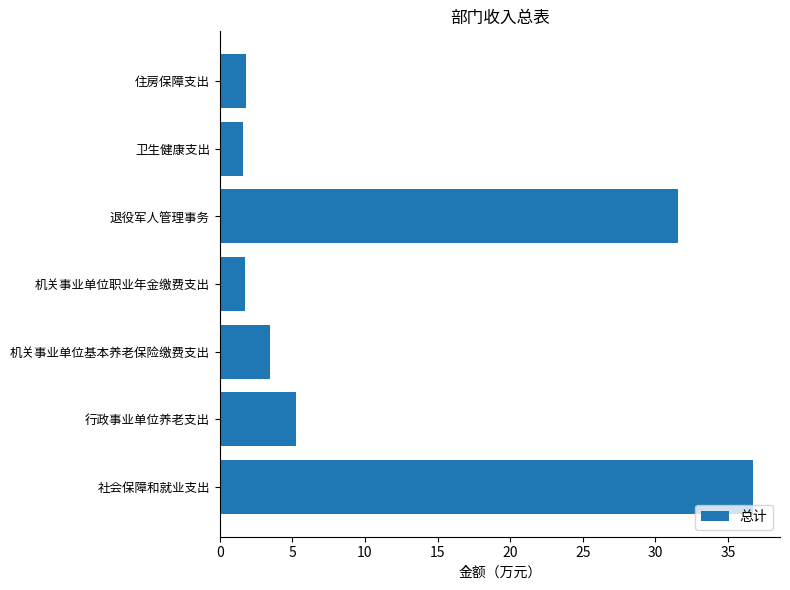

Are the bars grouped side by side (vs. stacked)?

No